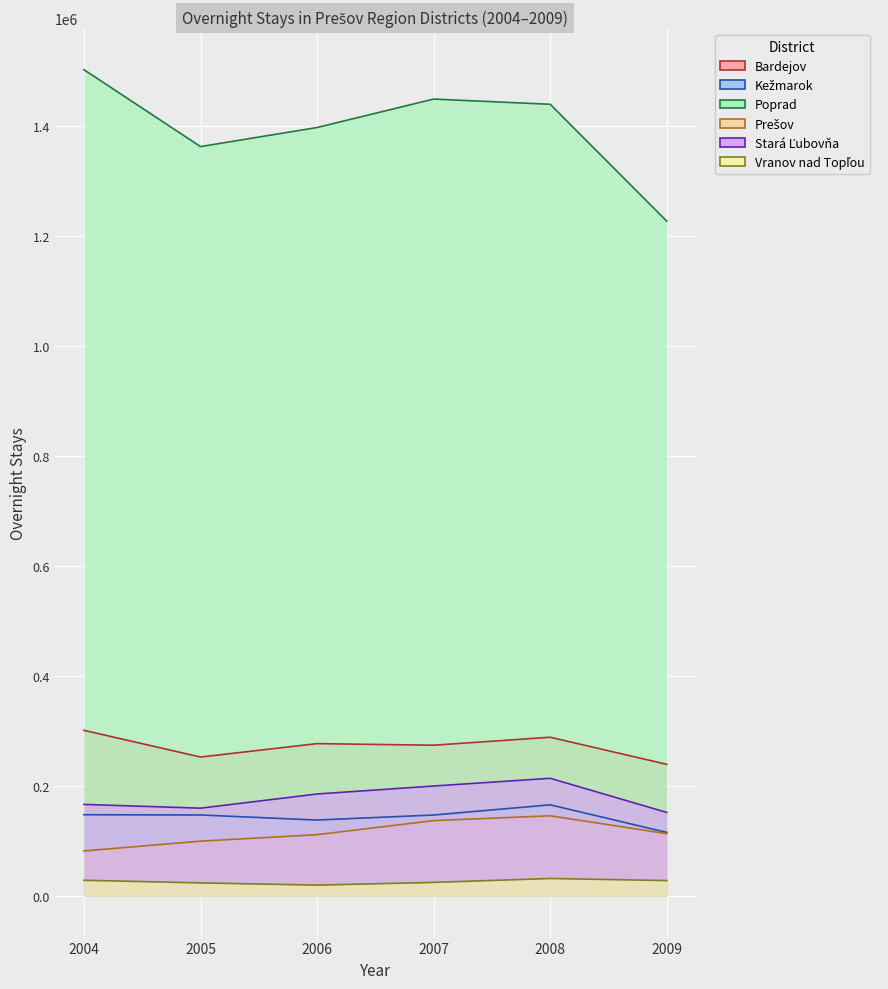

List the series in order of their peak value, lowest first.

Vranov nad Topľou, Prešov, Kežmarok, Stará Ľubovňa, Bardejov, Poprad